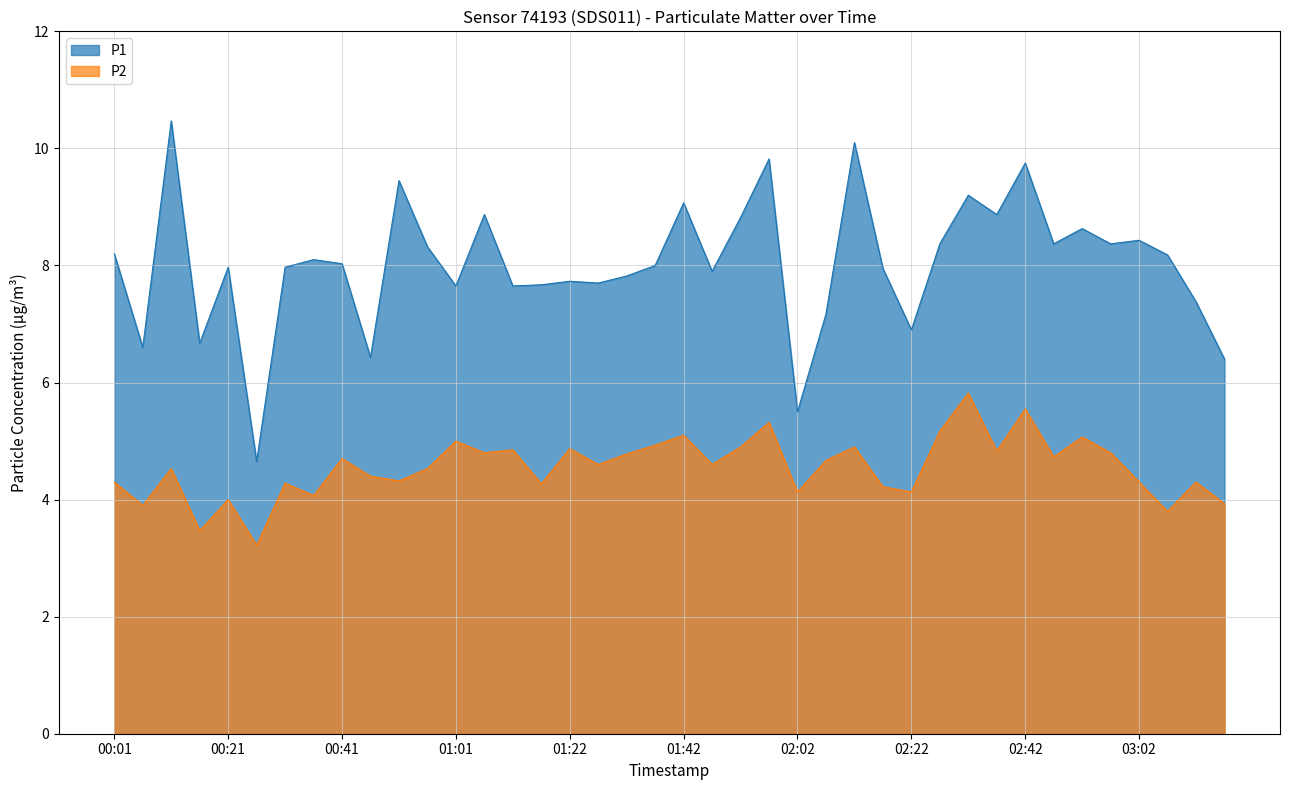

What is the minimum value for P1?

4.7